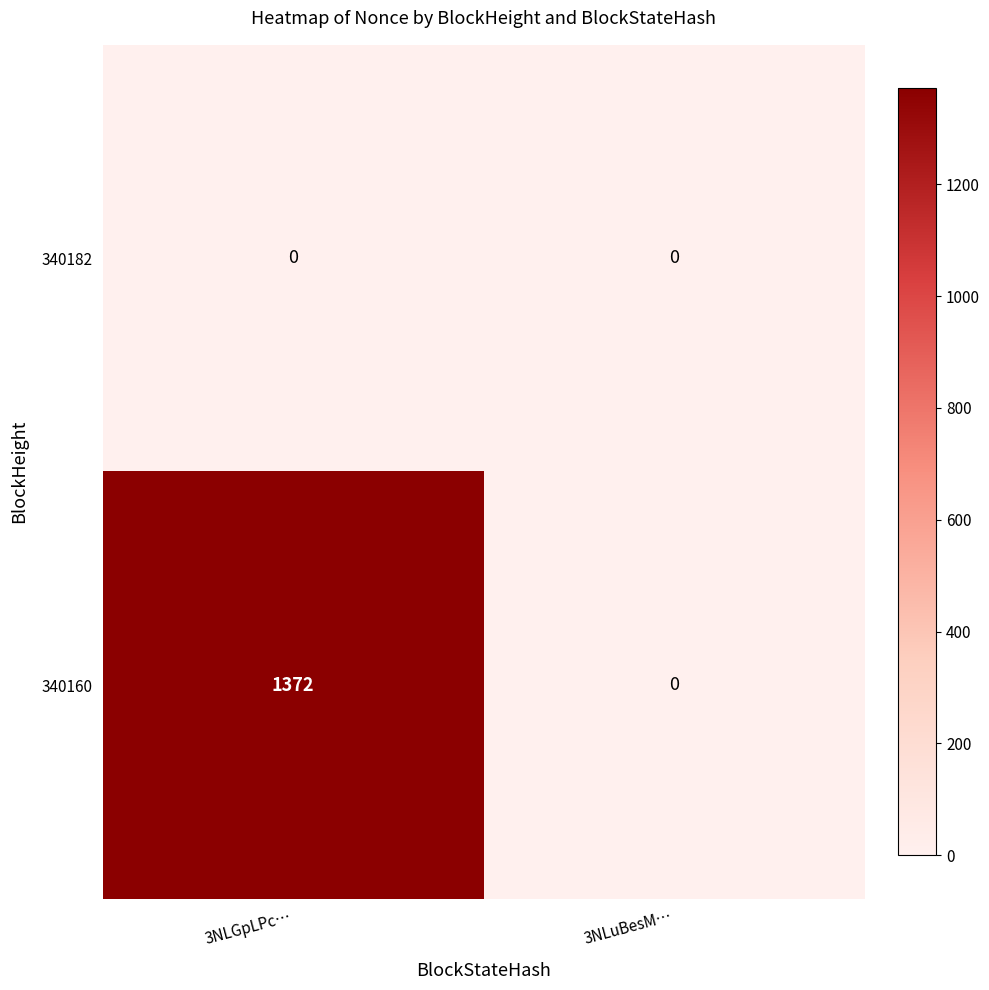

What is the difference between the 340160 values at 3NLGpLPc… and 3NLuBesM…?

1372